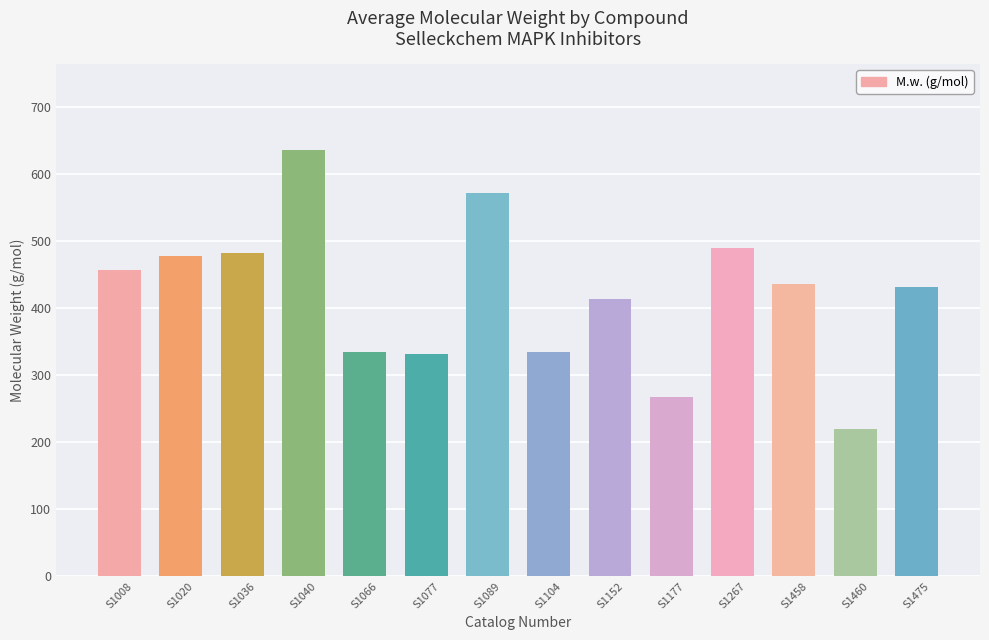

Read the value at S1040.

637.0